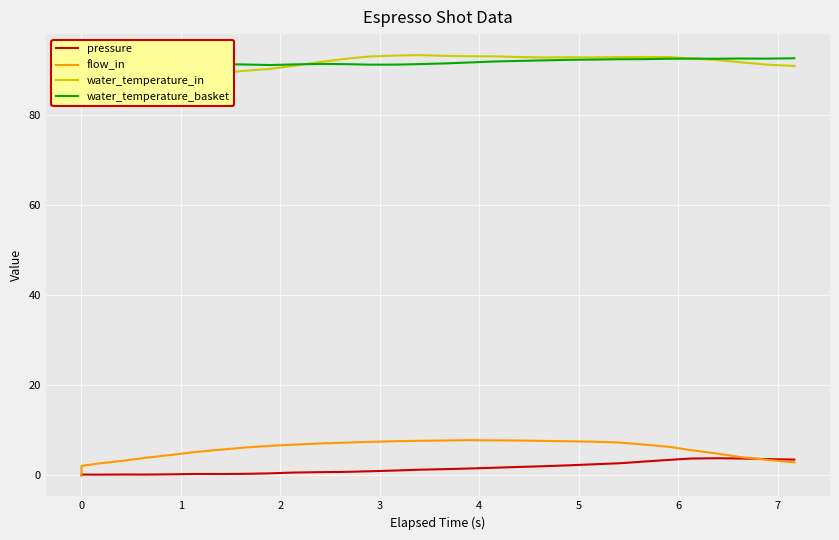

What is the highest value of the pressure series?

3.8